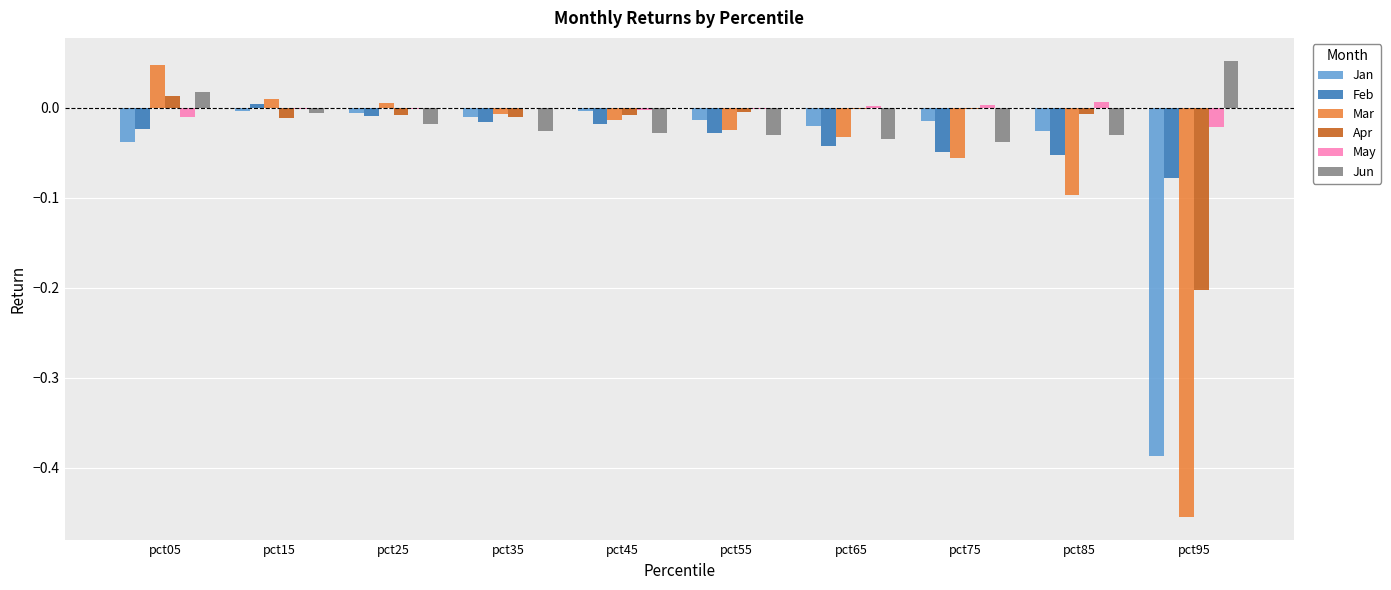

Is the value of May at pct55 greater than the value of Jun at pct55?

Yes